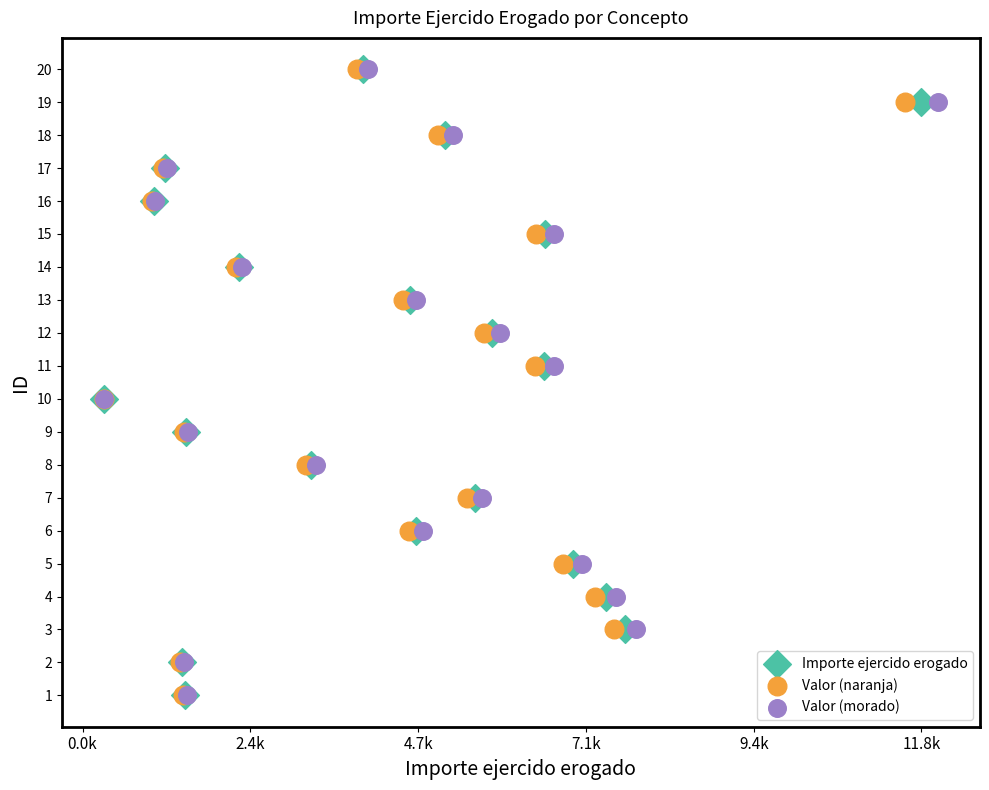

What are all the series names shown in the legend?

Importe ejercido erogado, Valor (naranja), Valor (morado)